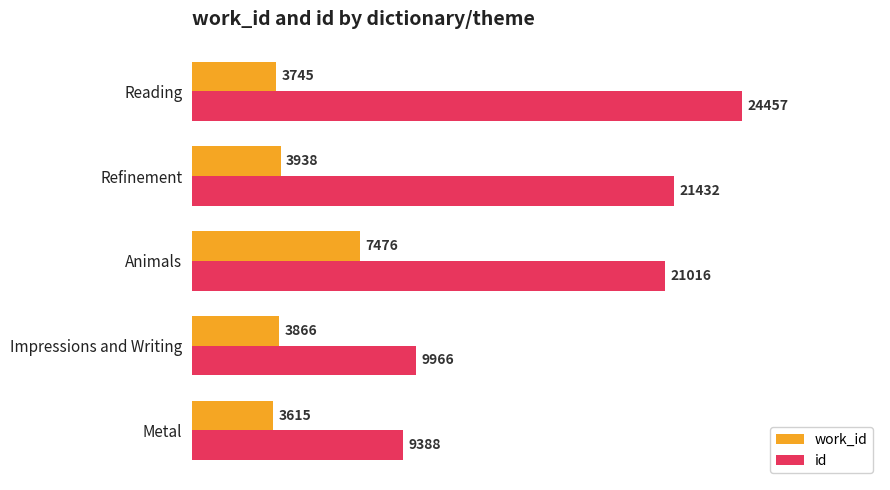

Is it true that id equals 9388 at Metal?

True